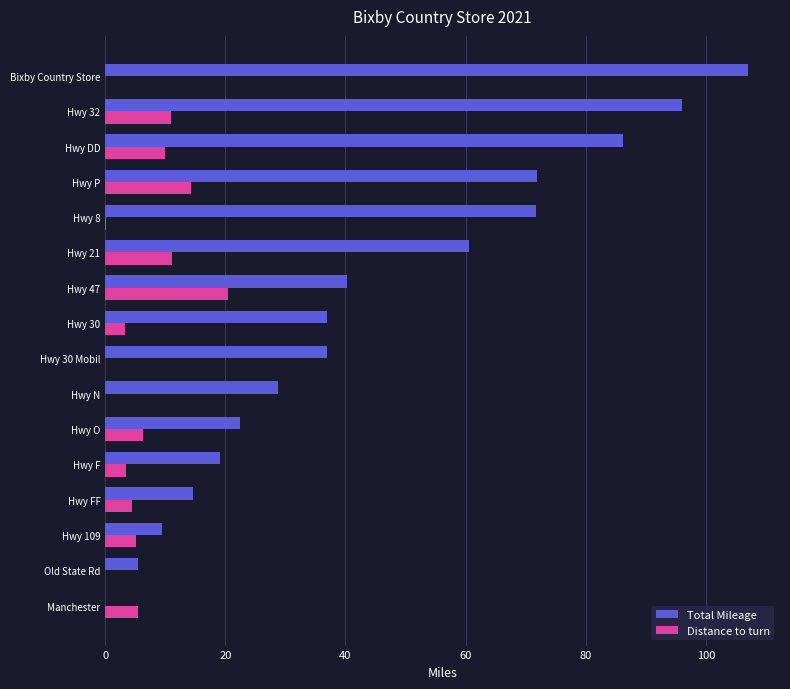

Read the Total Mileage value at Hwy 109.

9.4